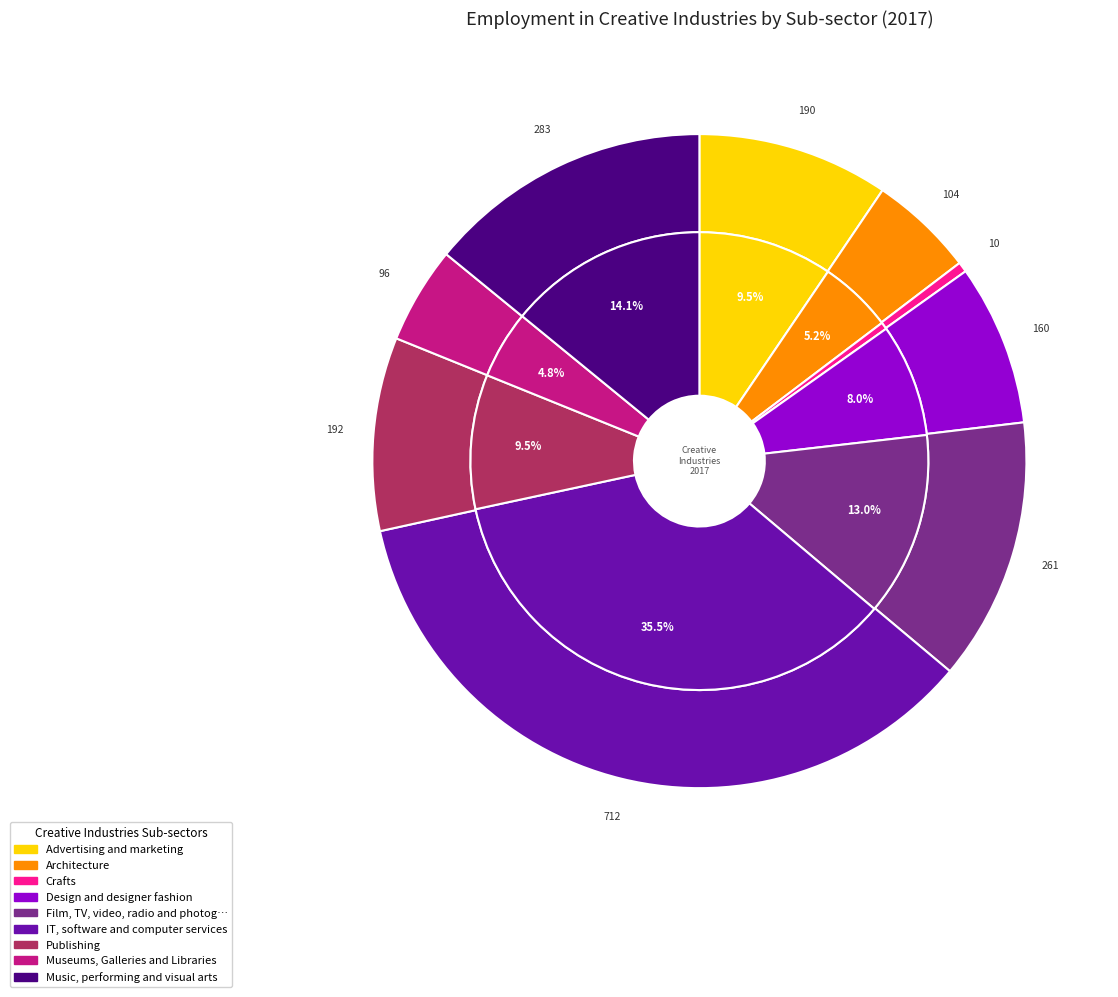

Approximately how many times larger is the value at Museums, Galleries and Libraries compared to IT, software and computer services?

0.1